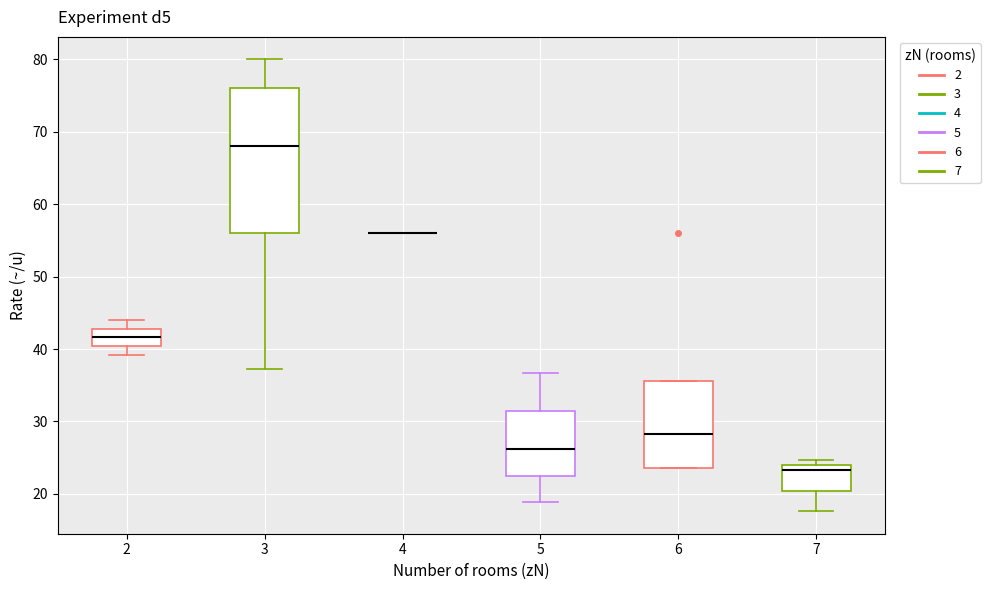

Which box is the tallest, from its lower edge to its upper edge?

3